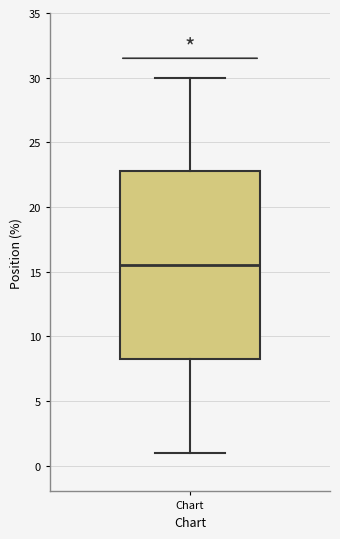

Where does the upper whisker of the box for Chart end on the y-axis? The values are not printed on the chart, so give them approximately, as read against the axis.

30.0